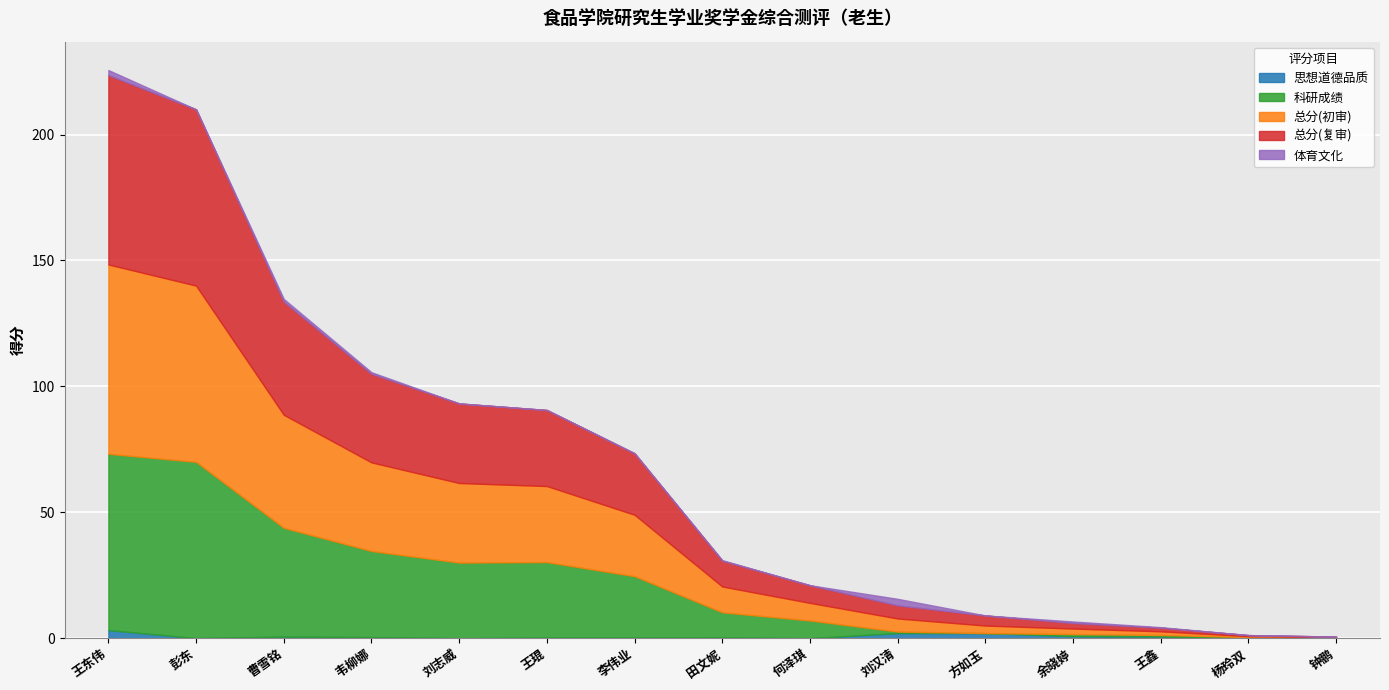

Reading right to left, what are all the values shown in this chart?

思想道德品质: 0.0	0.0	0.7	0.8	2.0	2.0	0.0	0.2	0.2	0.2	0.0	0.4	0.6	0.0	3.2
科研成绩: 0.2	0.4	0.6	0.8	0.0	0.6	7.0	10.0	24.4	30.0	30.0	34.2	43.2	70.0	70.0
总分(初审): 0.2	0.4	1.4	2.2	3.0	5.2	7.0	10.2	24.4	30.2	31.6	35.2	44.9	70.0	75.2
总分(复审): 0.2	0.4	1.4	2.2	4.0	5.2	7.0	10.2	24.4	30.2	31.6	35.2	44.9	70.0	75.2
体育文化: 0.0	0.0	0.2	0.6	0.0	2.6	0.0	0.2	0.0	0.0	0.0	0.6	1.1	0.0	2.0